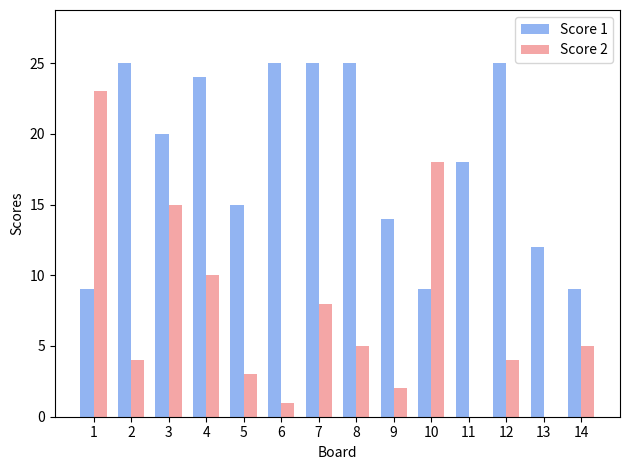

Is it true that Score 1 equals 9 at 1?

True